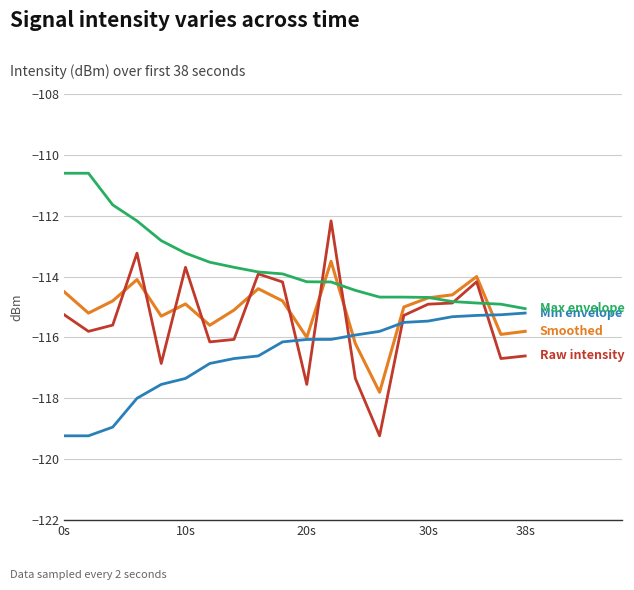

What is the maximum value shown in the chart?

-110.6